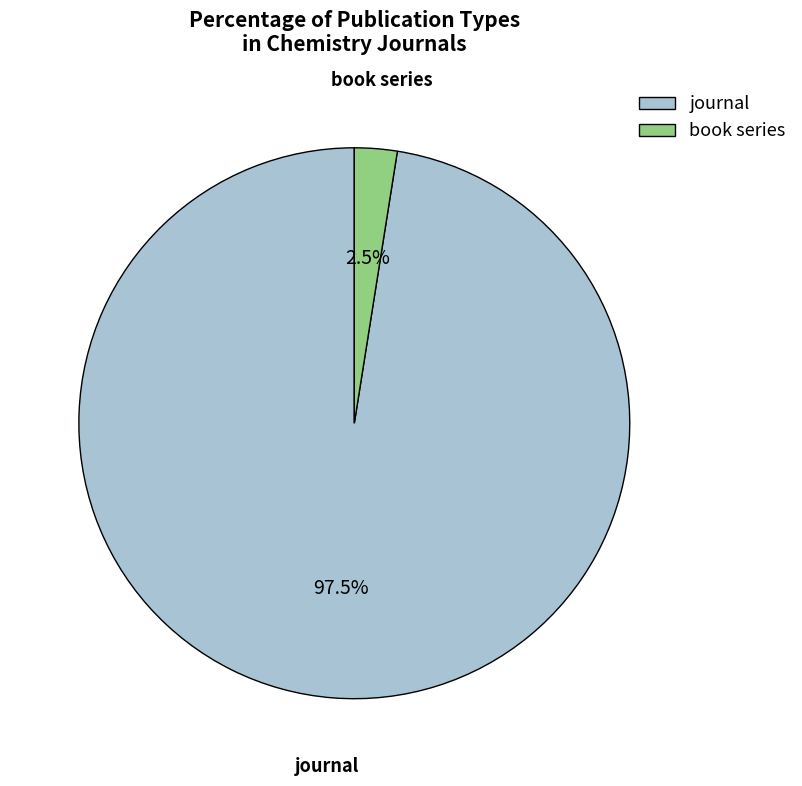

Rank the categories by value from lowest to highest.

book series, journal